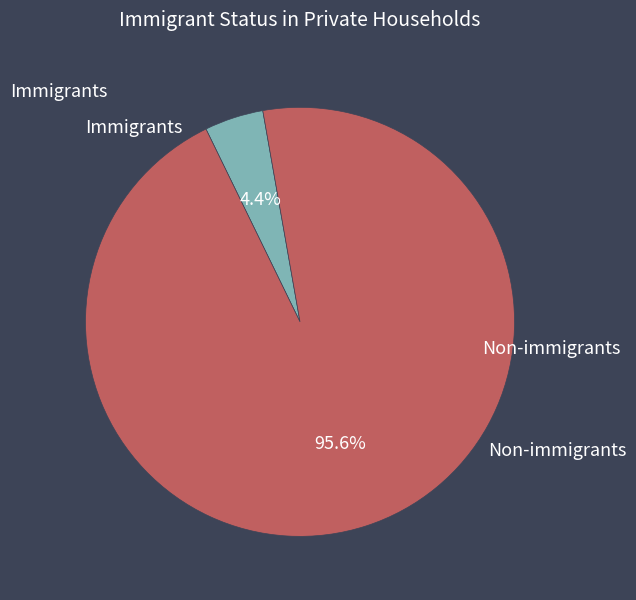

Which has a higher value, Immigrants or Non-immigrants?

Non-immigrants